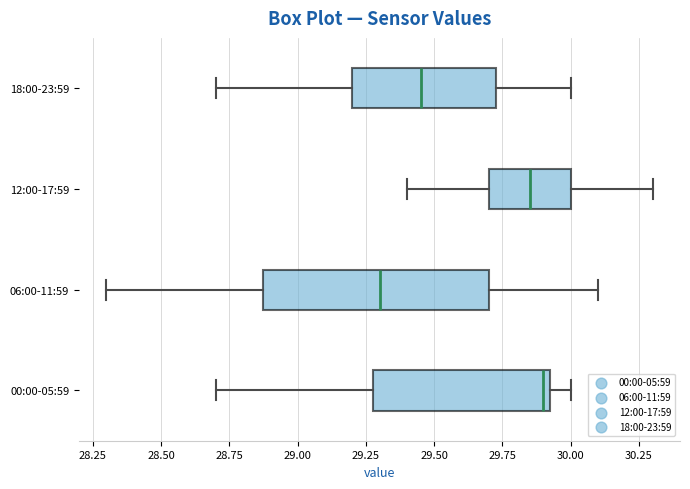

Comparing the boxes themselves (not the whiskers), which one is the widest?

06:00-11:59